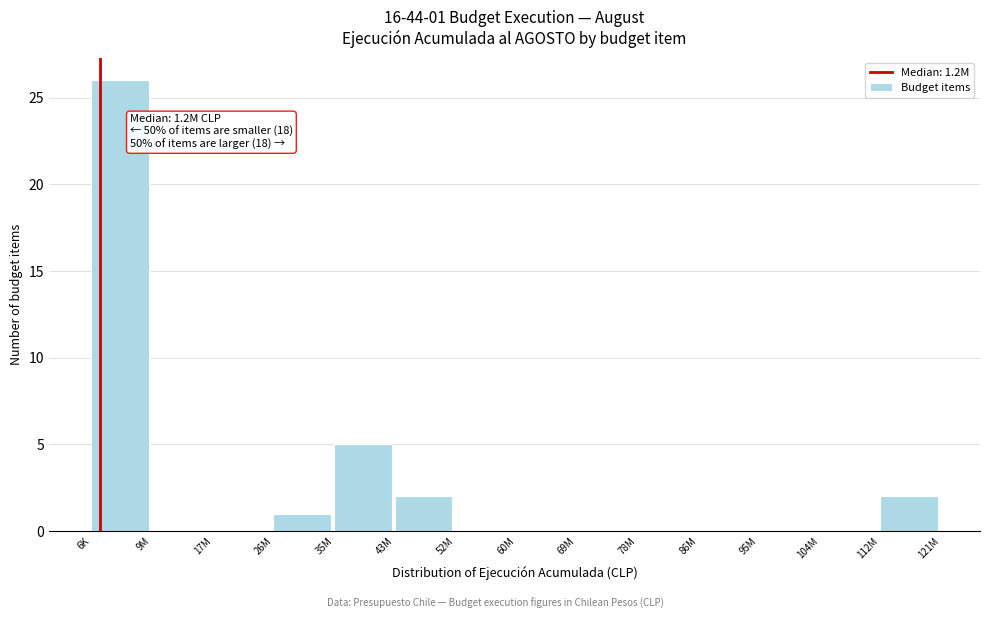

Reading right to left, list all the values displayed in this chart.

112M=2	104M=0	95M=0	86M=0	78M=0	69M=0	60M=0	52M=0	43M=2	35M=5	26M=1	17M=0	9M=0	6K=26